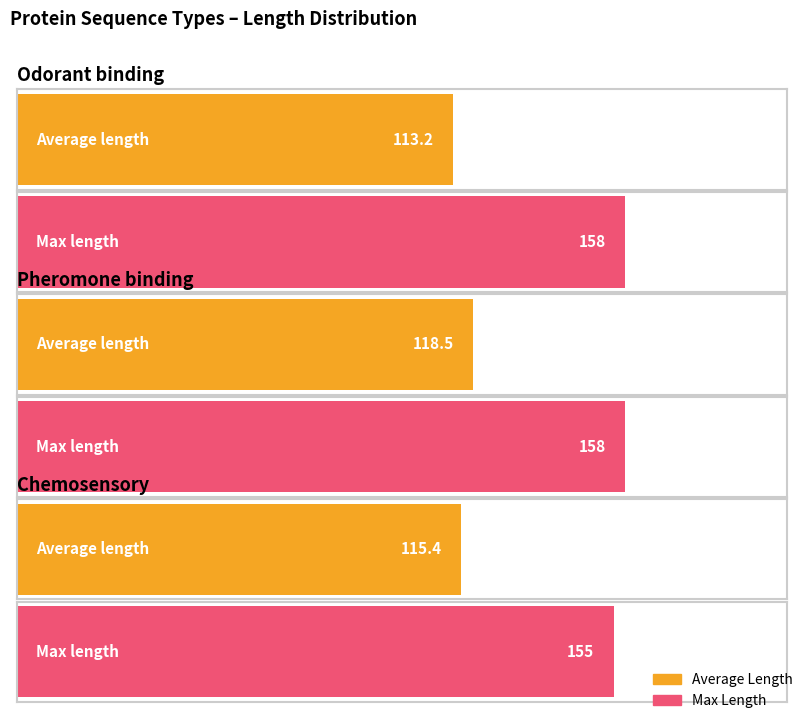

List the series in order of their overall mean, lowest first.

Average Length, Max Length